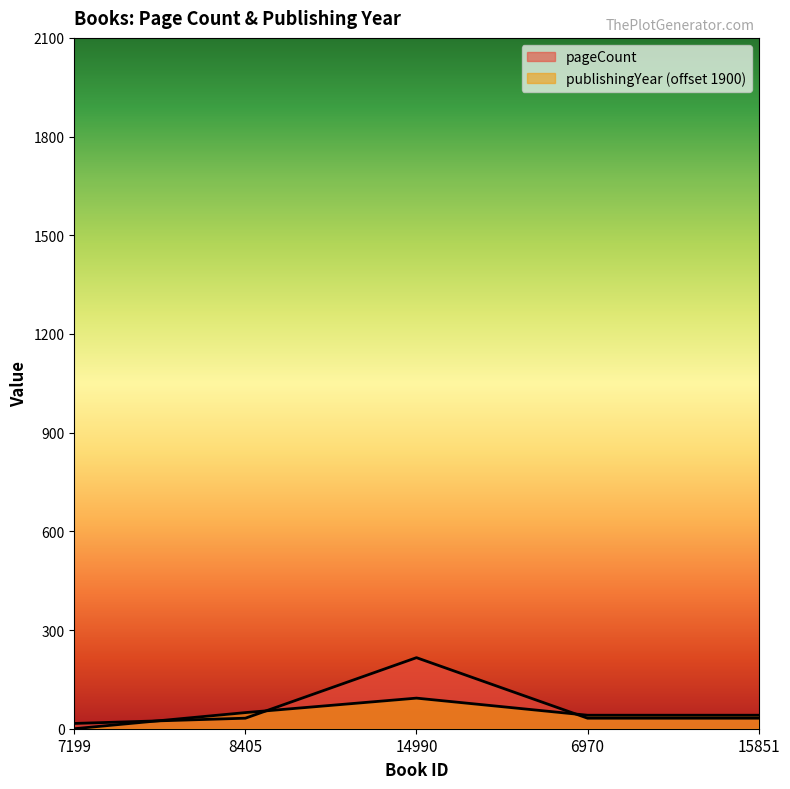

What is the approximate value of publishingYear at 14990, to the nearest 10?

90